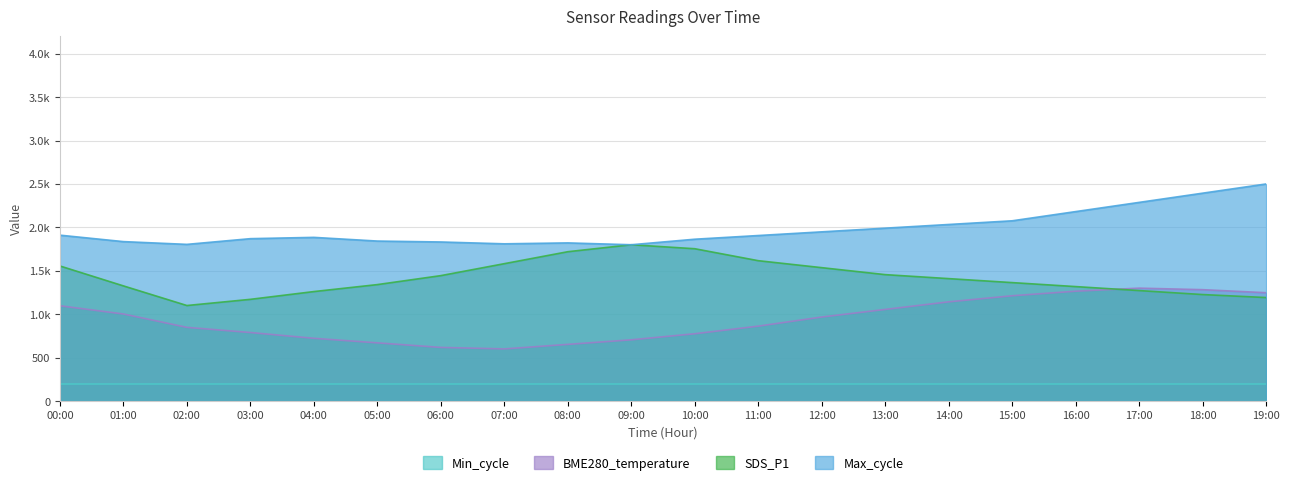

Does the chart display data point markers on the line(s)?

No